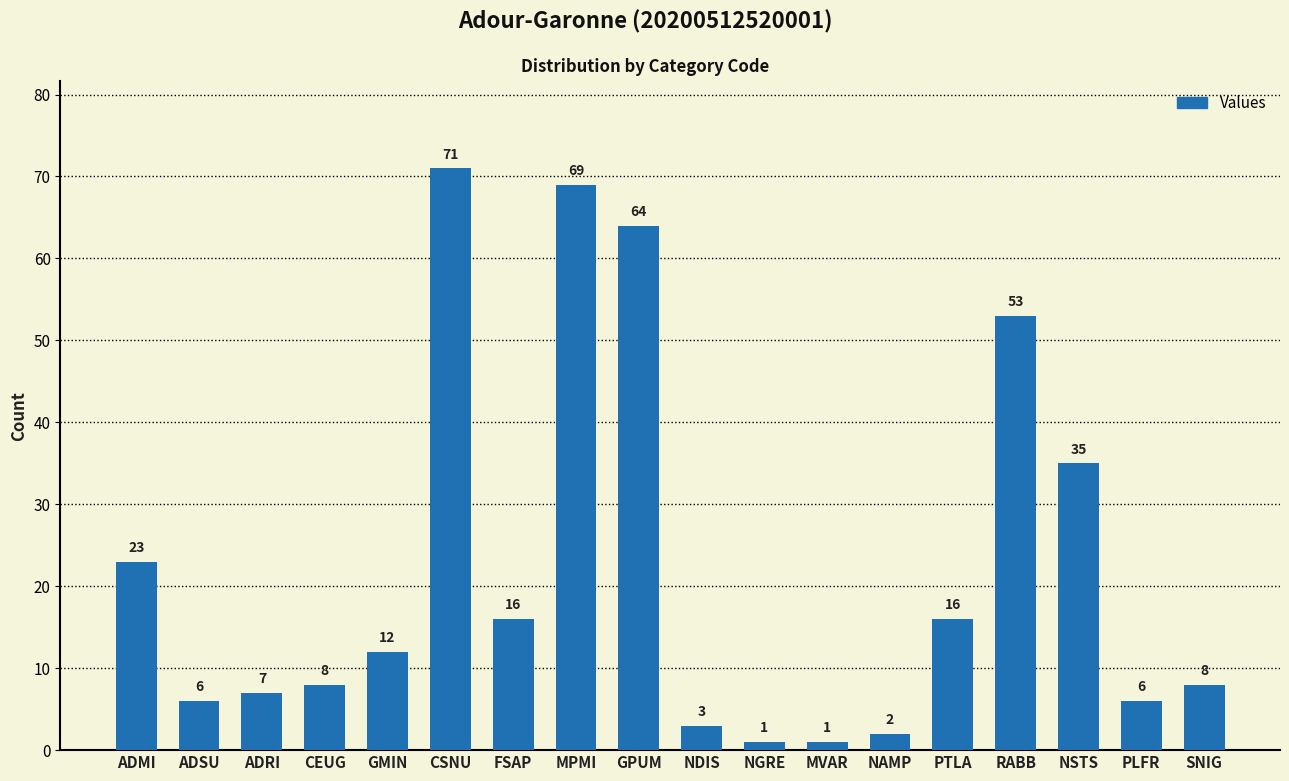

What is the smallest value displayed?

1